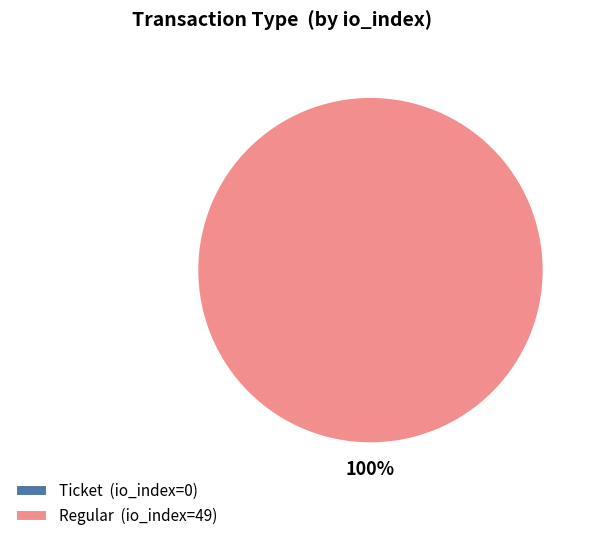

What is the change in value from Ticket to Regular?

+49